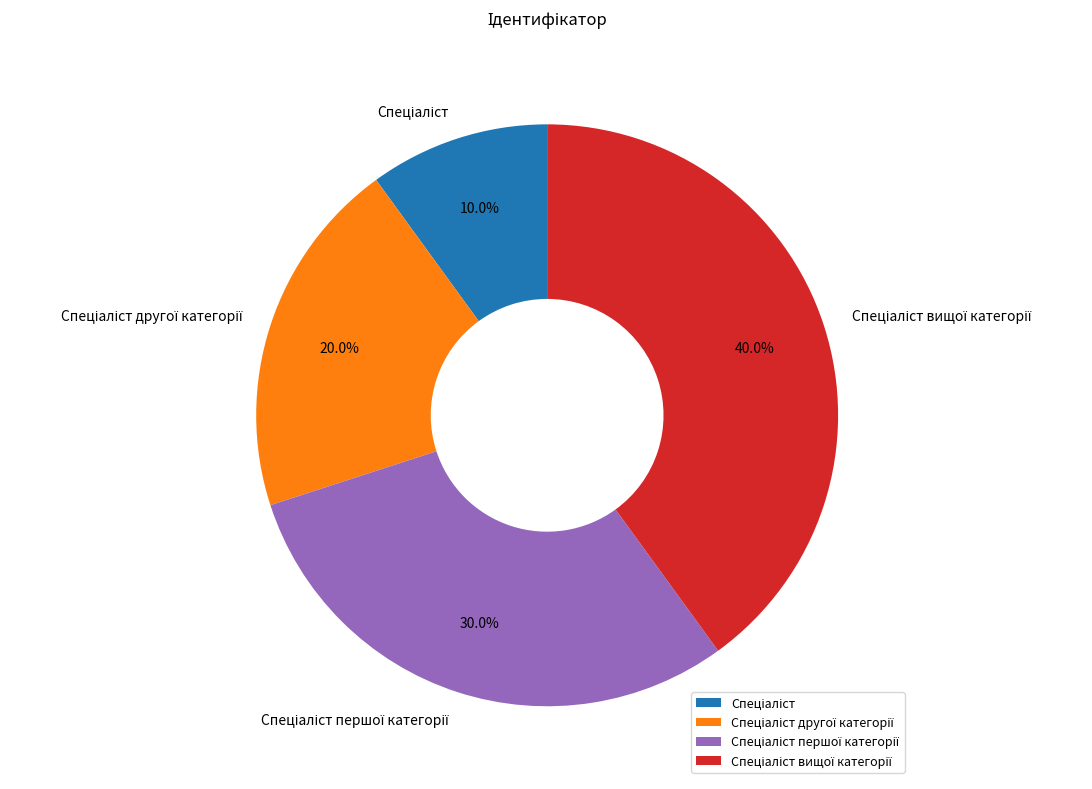

Does any single category account for the majority?

No